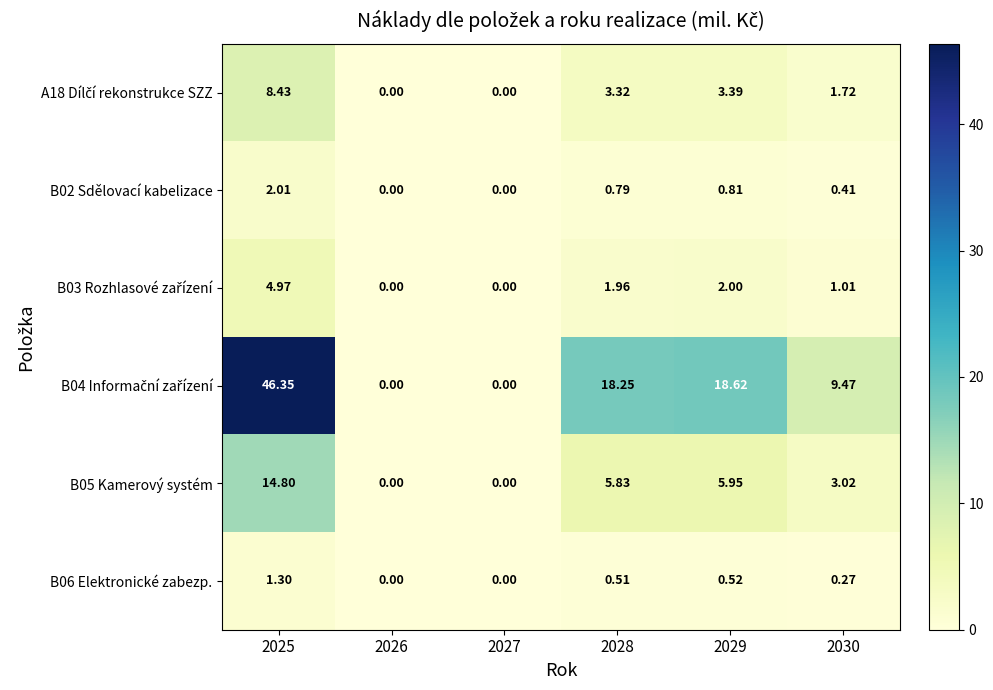

At 2027, list the series in order from largest to smallest.

A18 Dílčí rekonstrukce SZZ, B02 Sdělovací kabelizace, B03 Rozhlasové zařízení, B04 Informační zařízení, B05 Kamerový systém, B06 Elektronické zabezp.